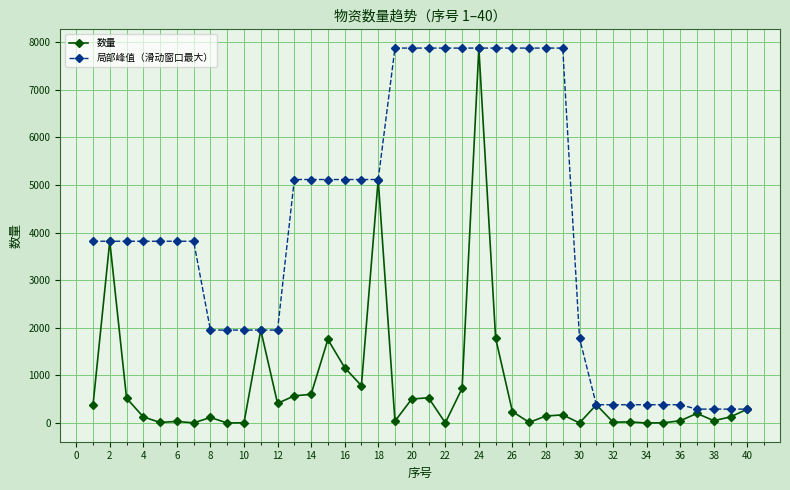

What is the minimum value for 局部峰值（滑动窗口最大）?

292